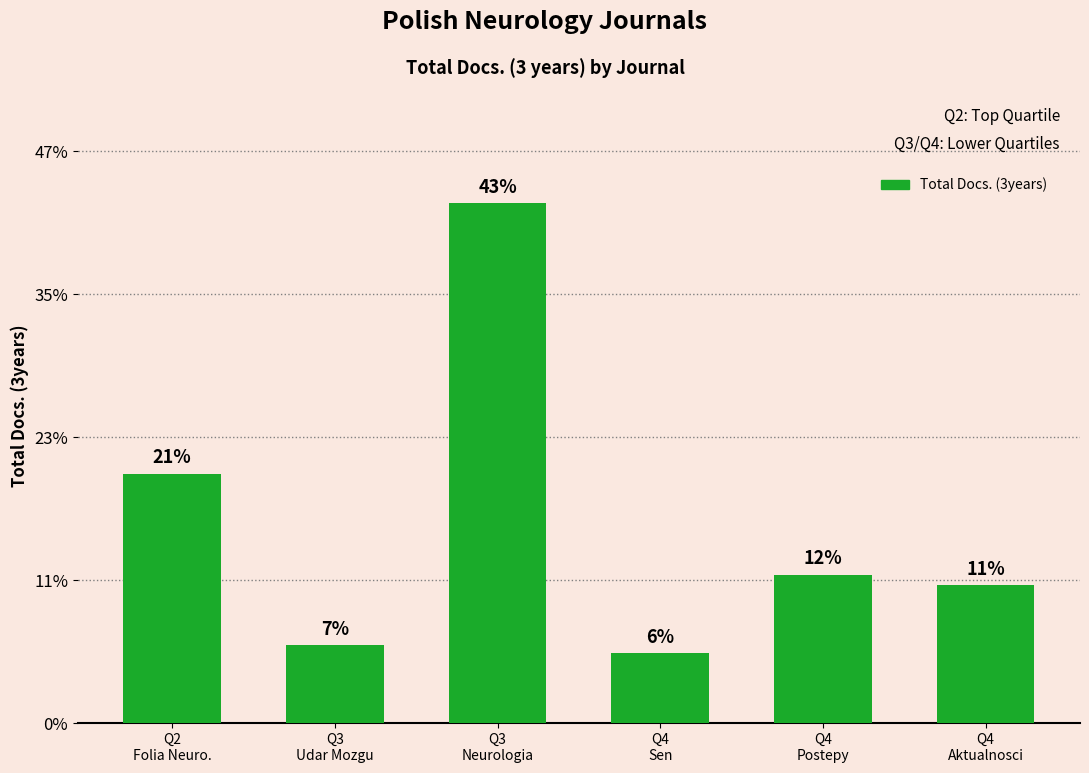

Does the chart contain stacked bars?

No